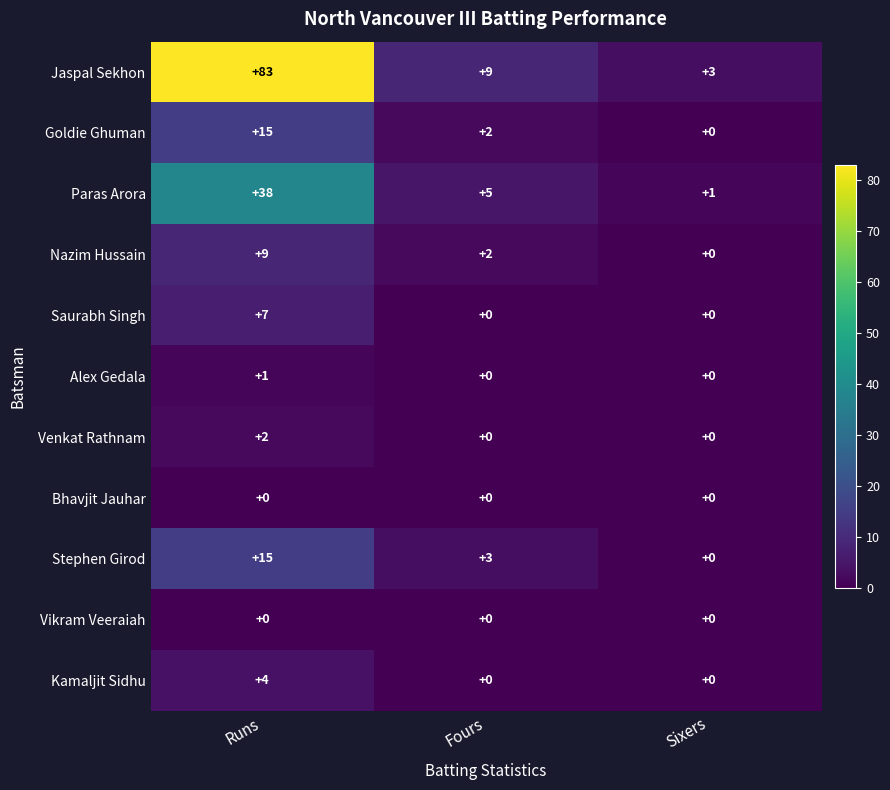

How many values in the Stephen Girod series are below 3?

1